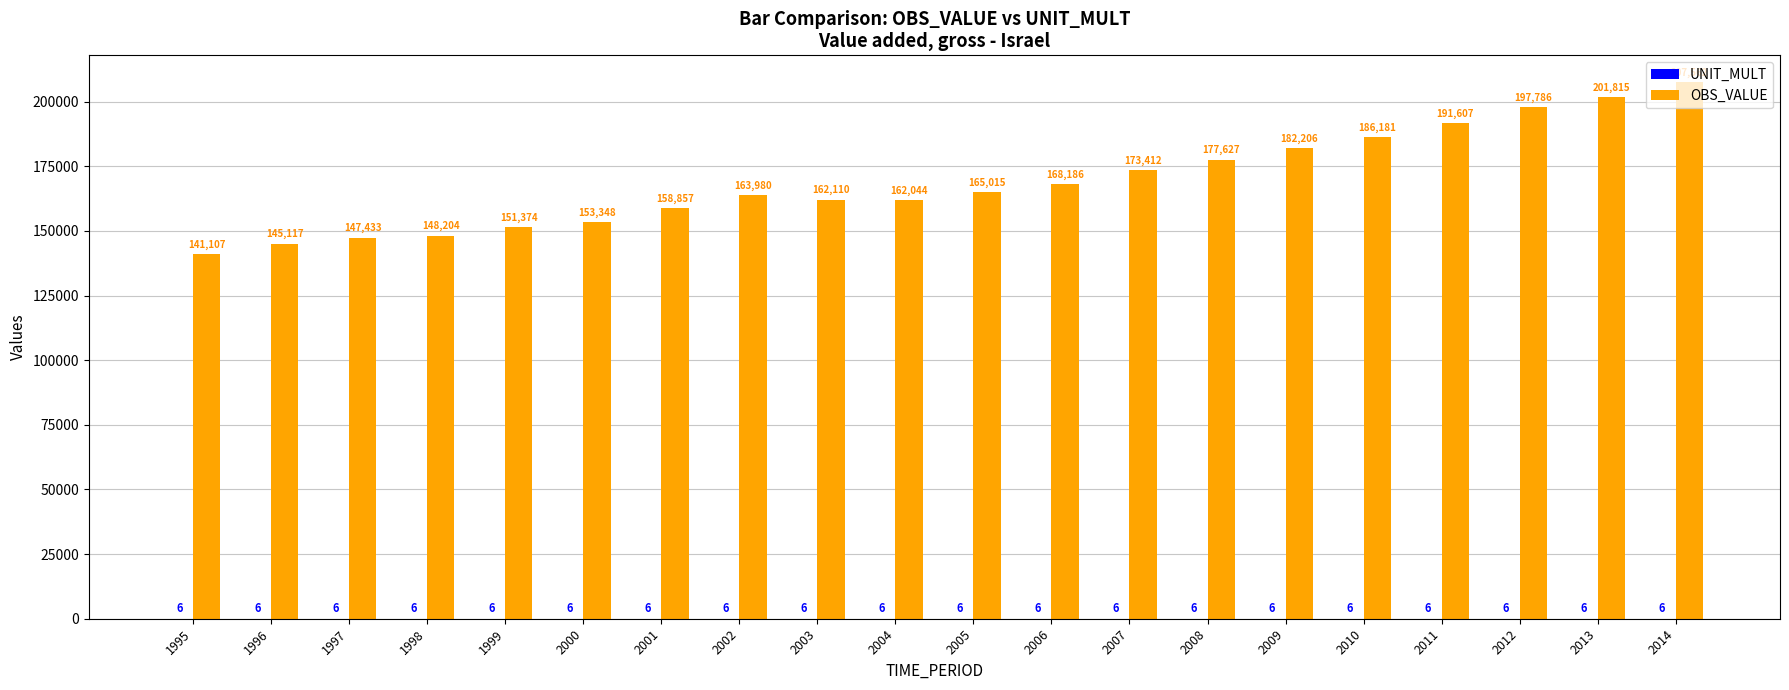

Which series changed the most between 2008 and 2009?

OBS_VALUE